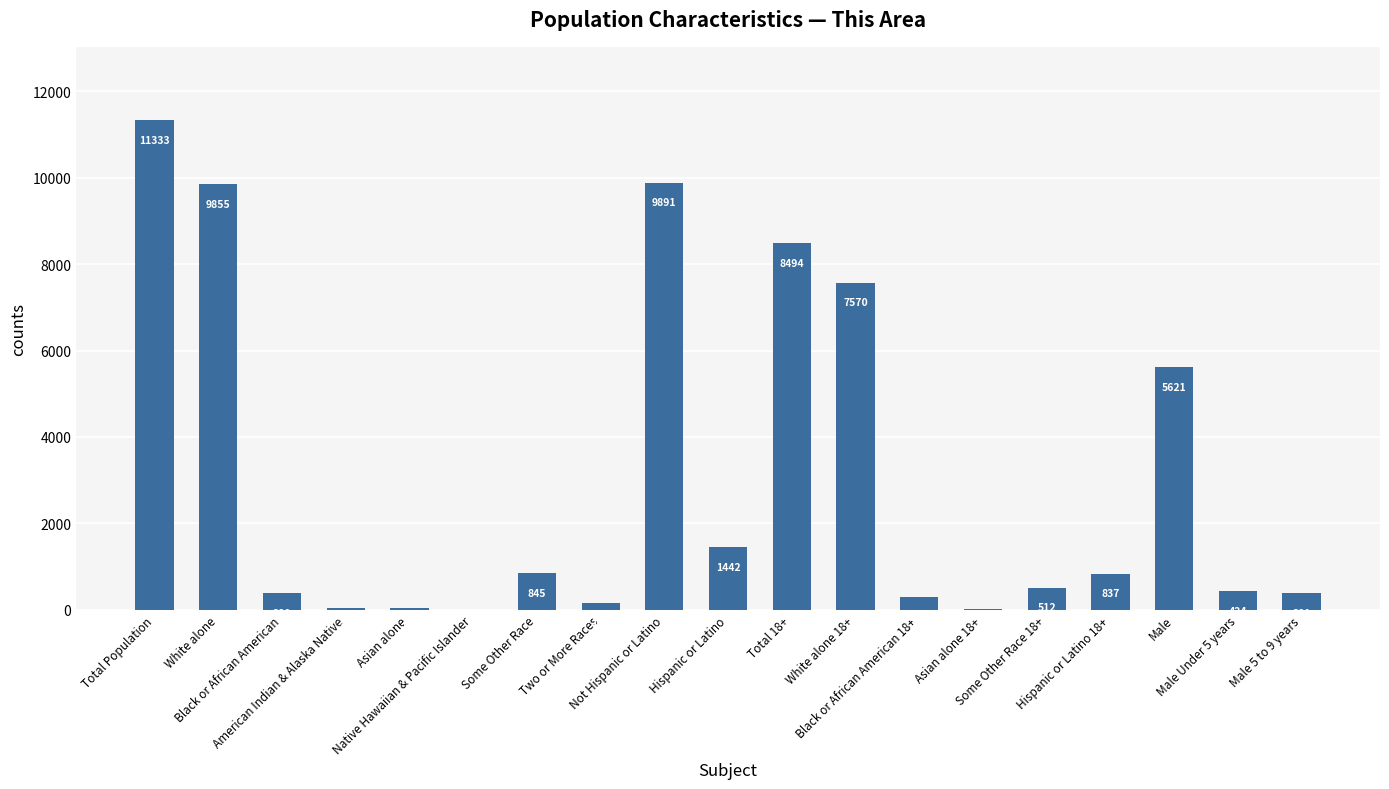

What is the average value?

3061